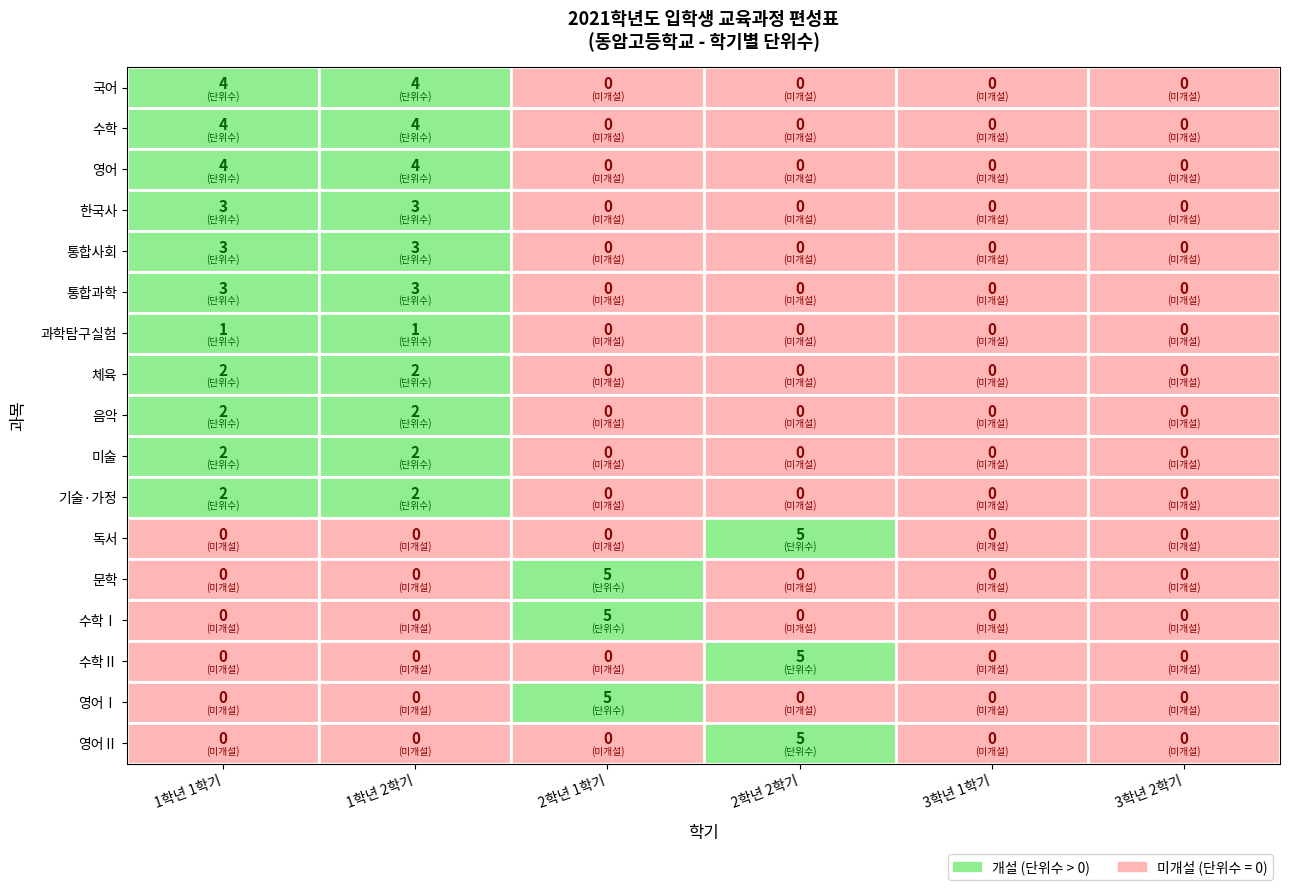

What is the difference between the maximum and minimum values in the 수학Ⅰ series?

5